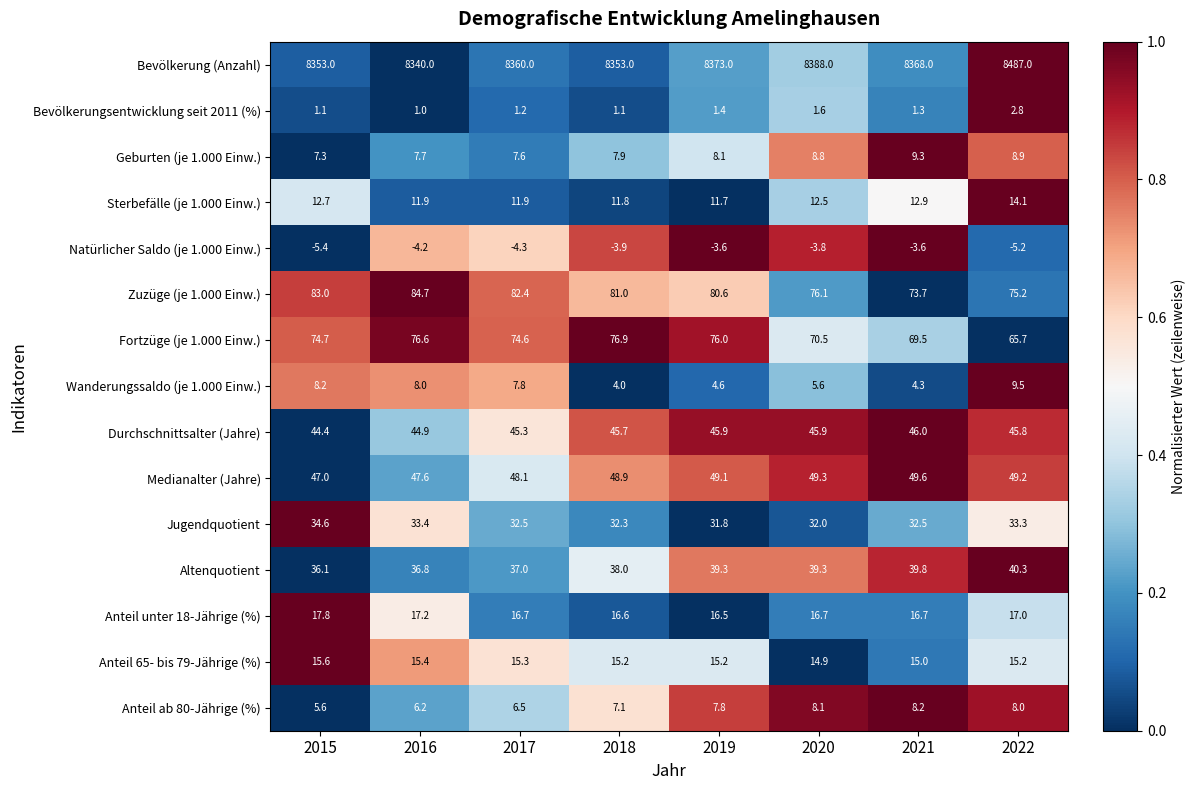

What is the difference between the maximum and minimum values in the Bevölkerung (Anzahl) series?

147.0